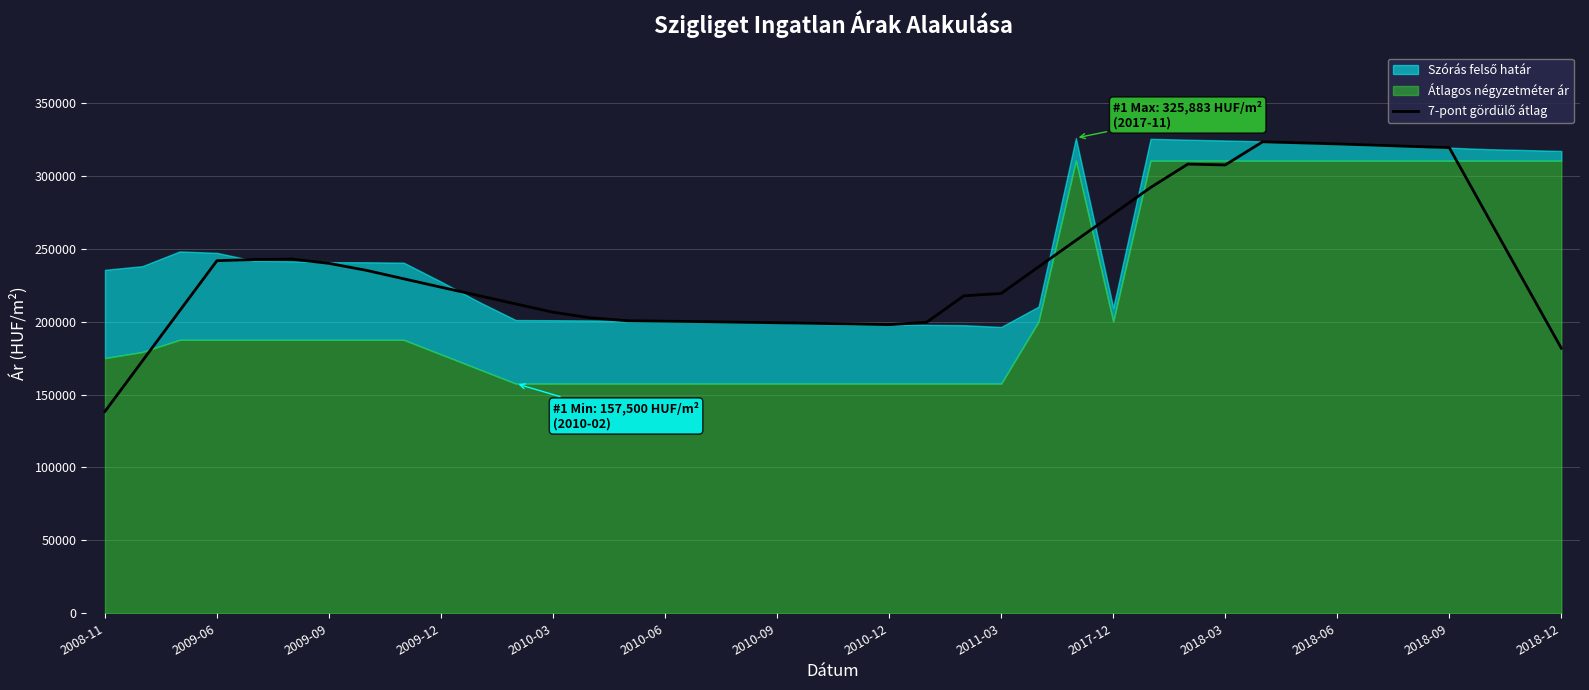

What is the difference between the maximum and minimum values?

184883.9